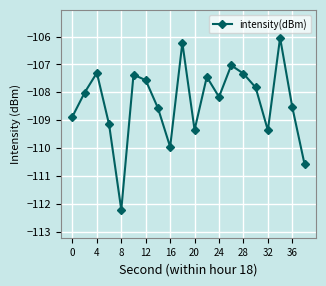

How many lines are shown in the chart?

1